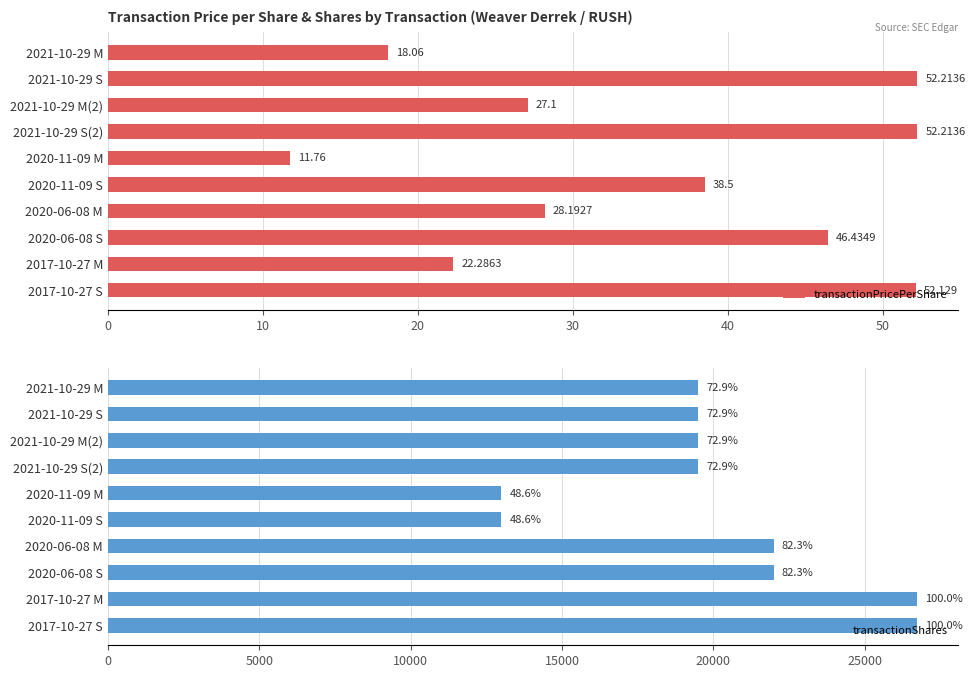

What are all the series names shown in the legend?

transactionPricePerShare, transactionShares